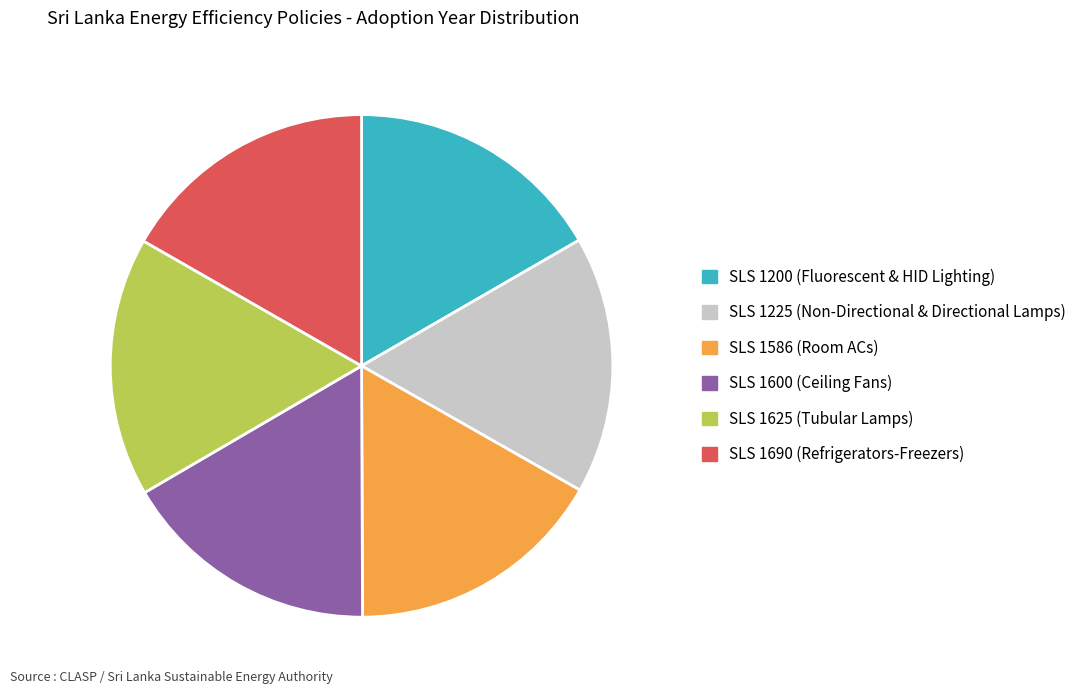

What is the ratio of the value at SLS 1600 (Ceiling Fans) to the value at SLS 1690 (Refrigerators-Freezers)?

1.0